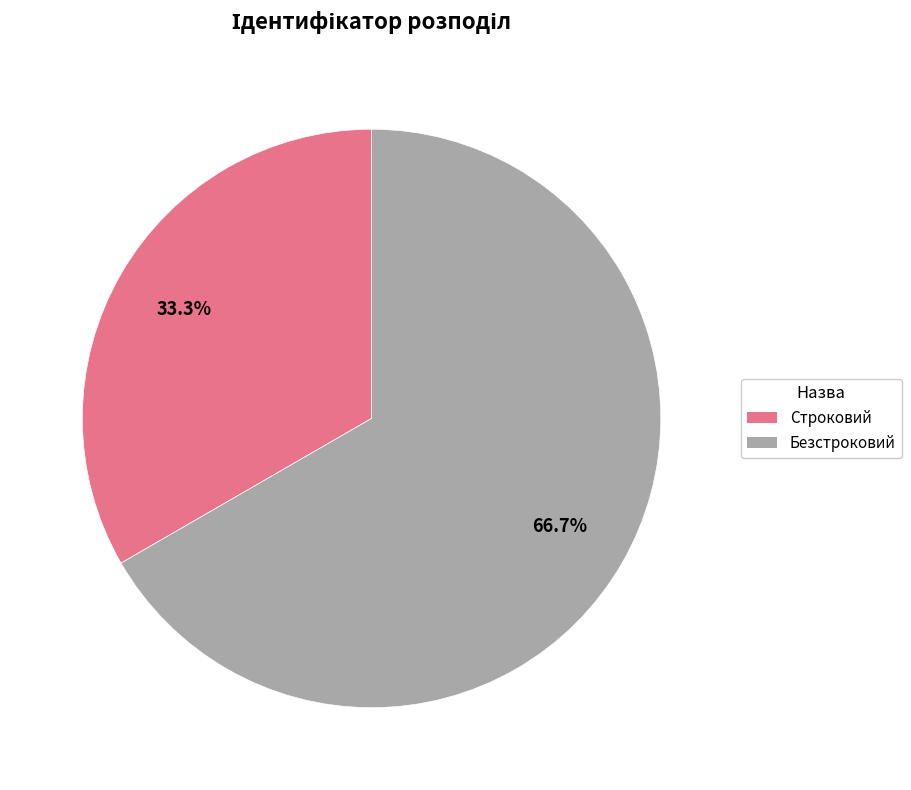

Which category accounts for the majority?

Безстроковий